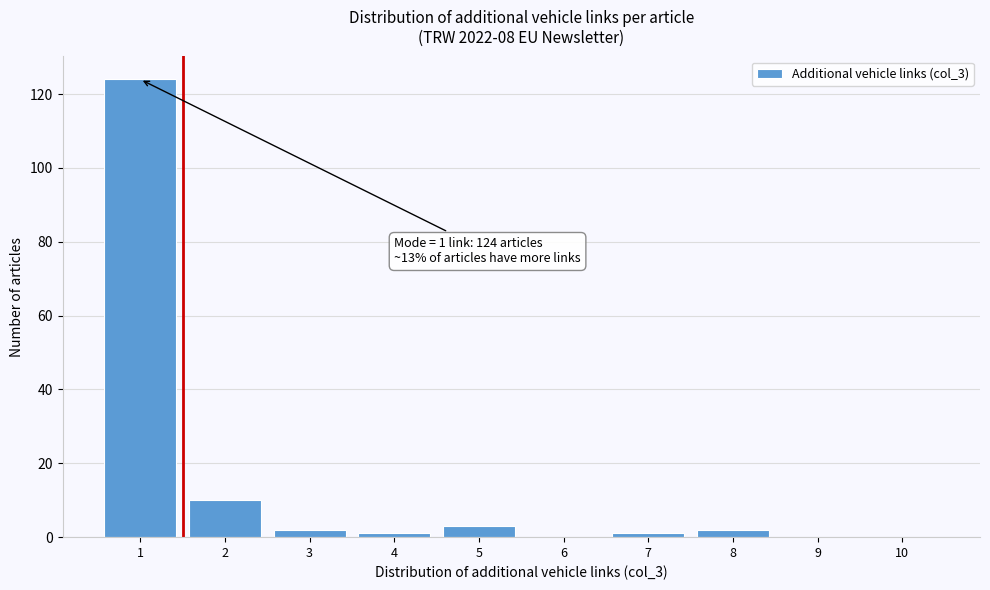

Over which range of the x-axis is the bar tallest?

0.5 to 1.5